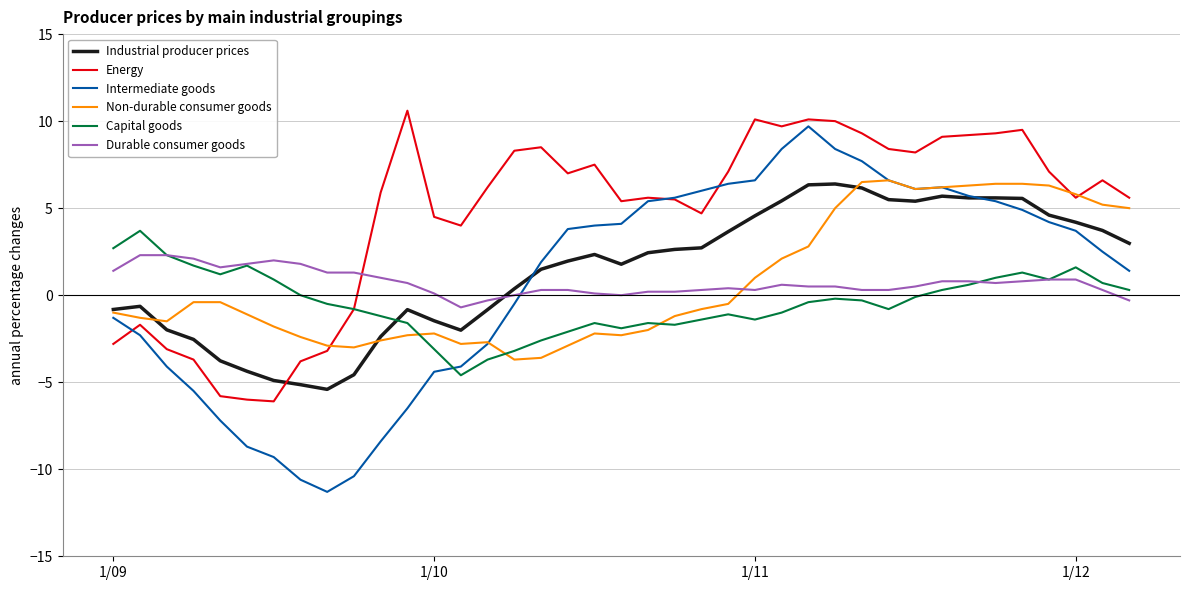

True or false: Non-durable consumer goods and Capital goods cross at least once.

True